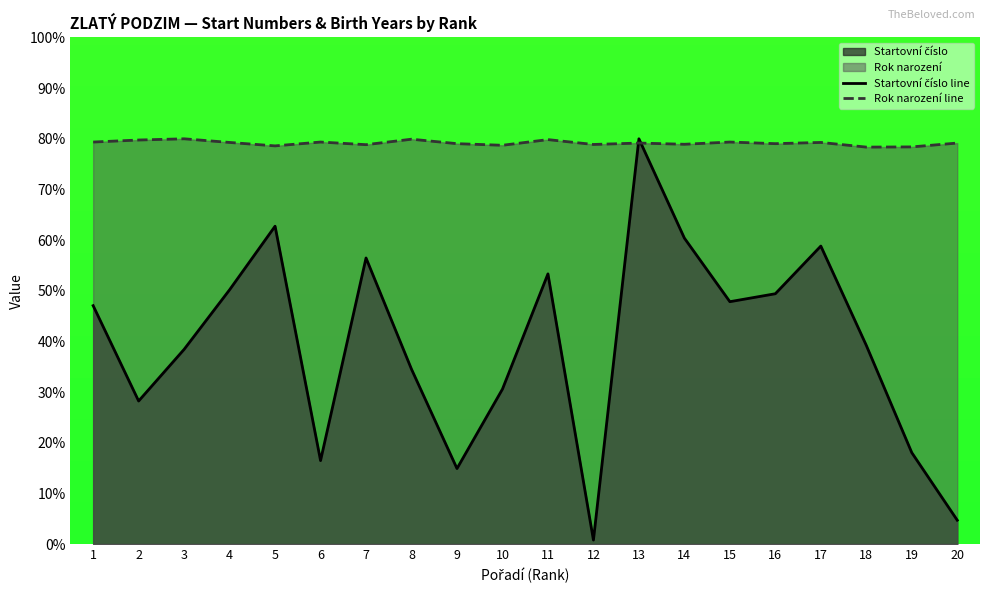

True or false: Rok narození line has a value of 132.8 at 5.

False